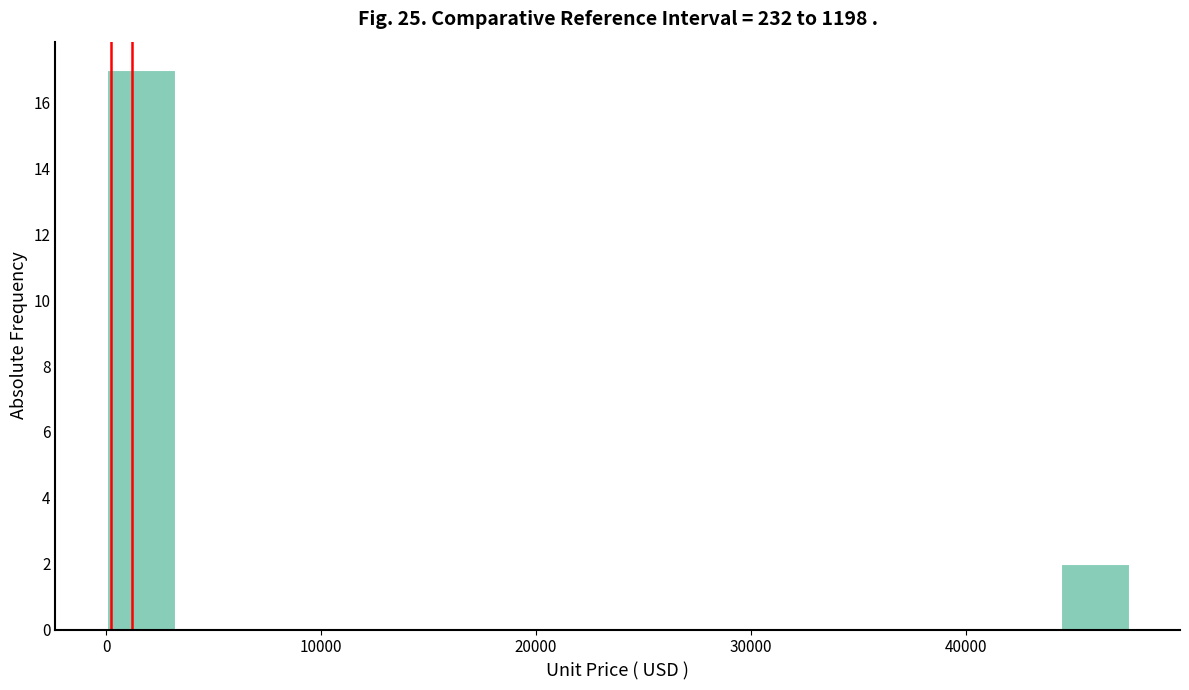

Around what value on the x-axis is the tallest bar? Give the approximate position of its centre, as read against the axis.

2000